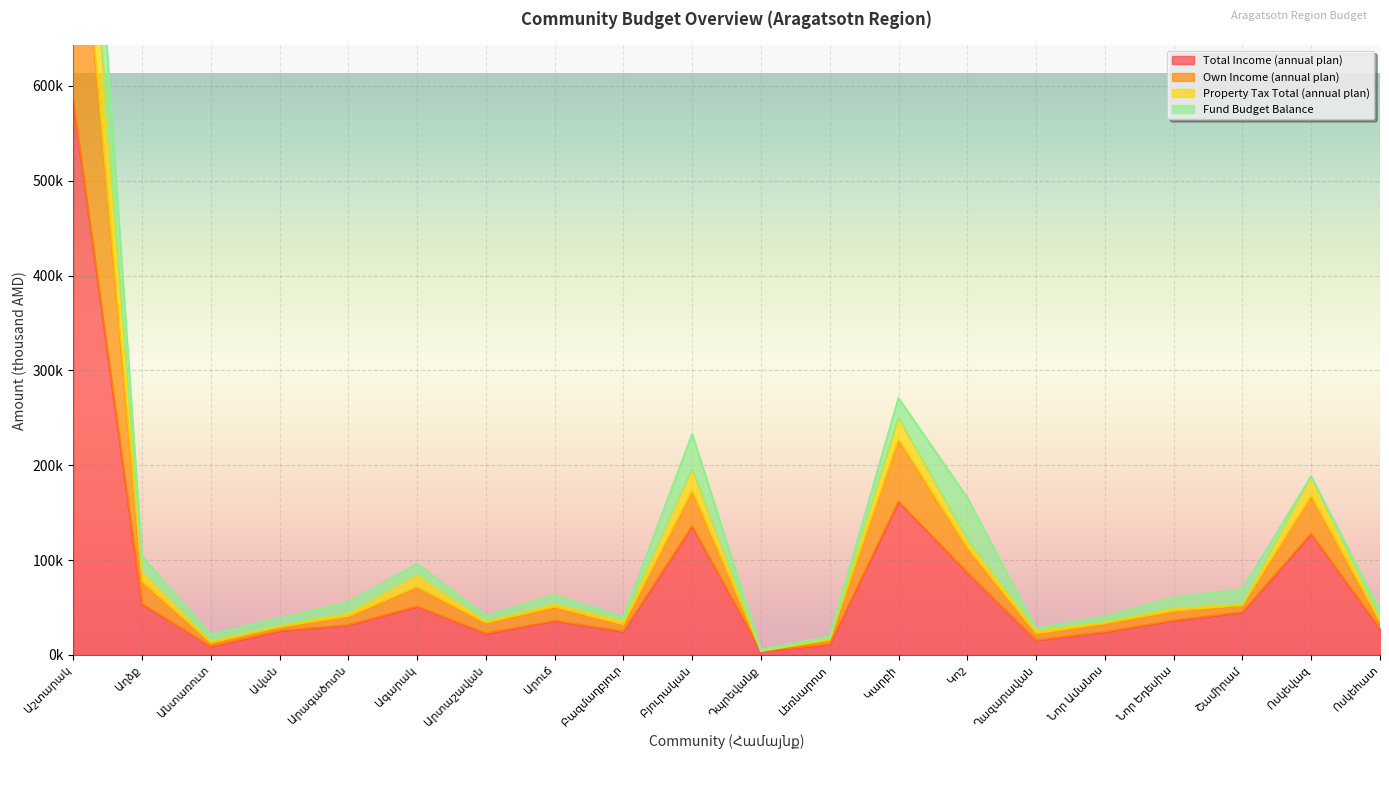

What is the difference between the Property Tax Total (annual plan) values at Նոր Ամանոս and Արտաշավան?

753.1